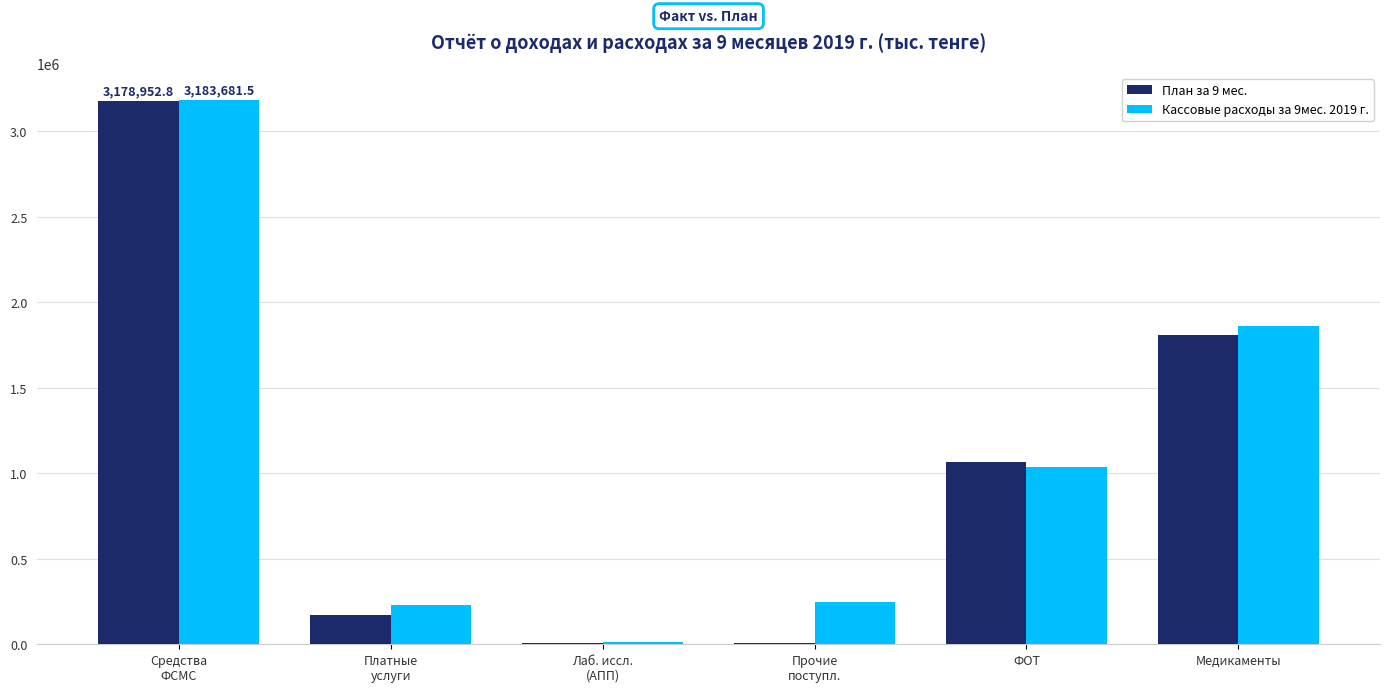

Does the chart contain stacked bars?

No